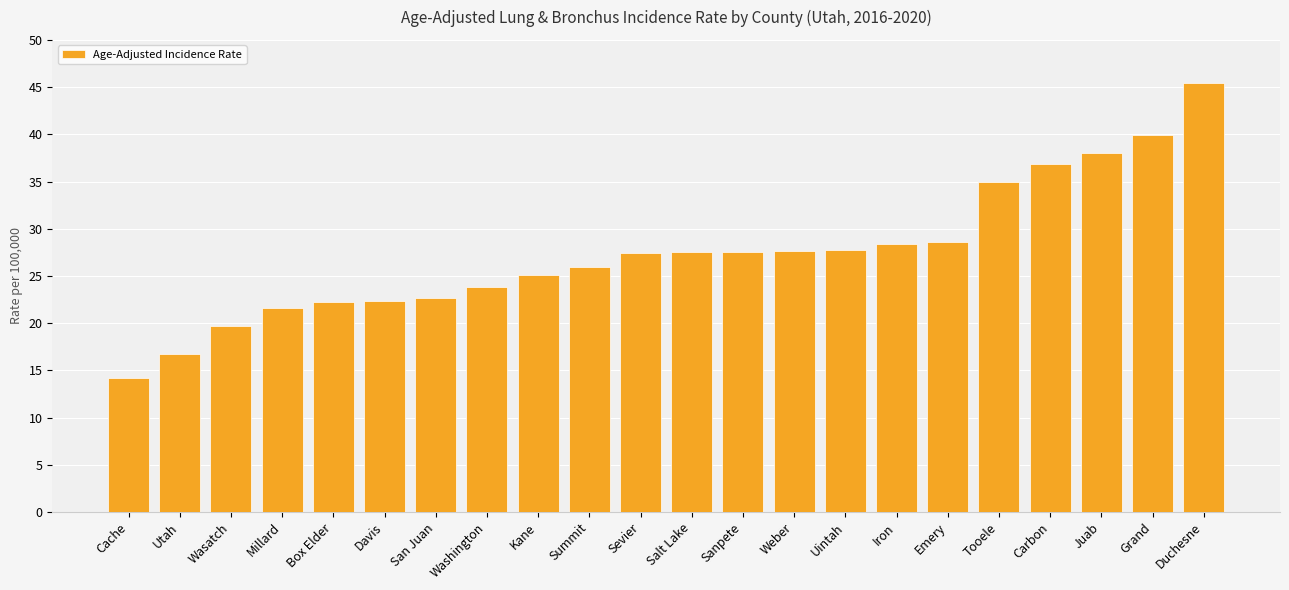

Approximately how many times larger is the value at San Juan compared to Summit?

0.9